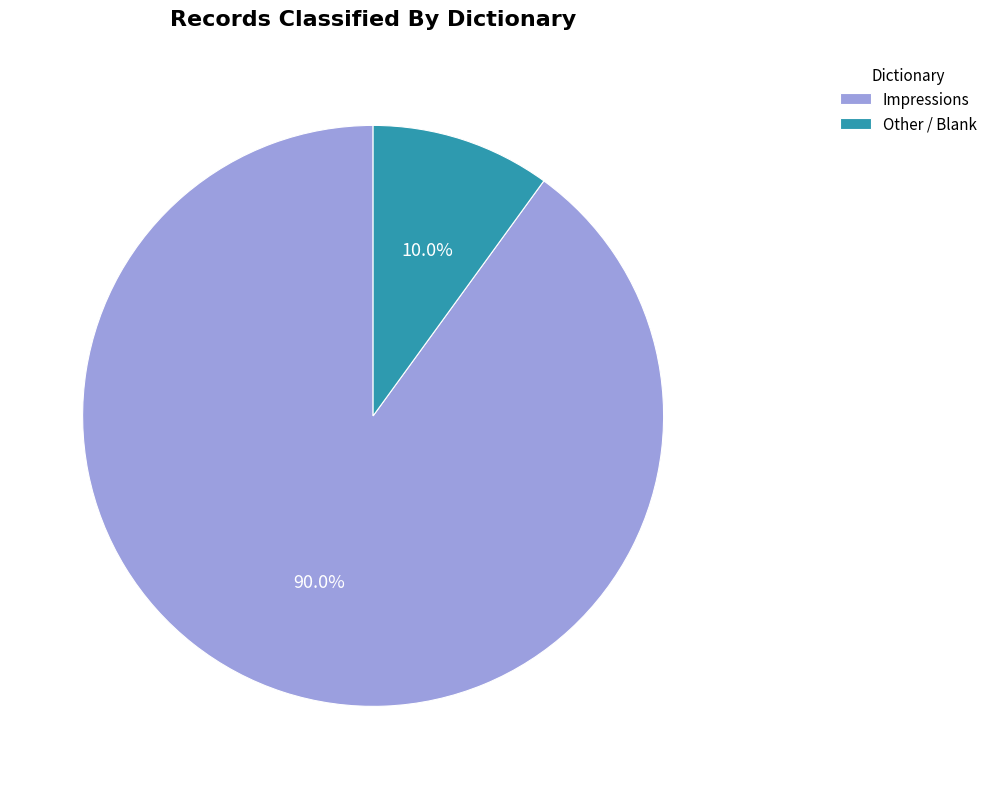

What is the smallest slice in the pie chart?

Other / Blank